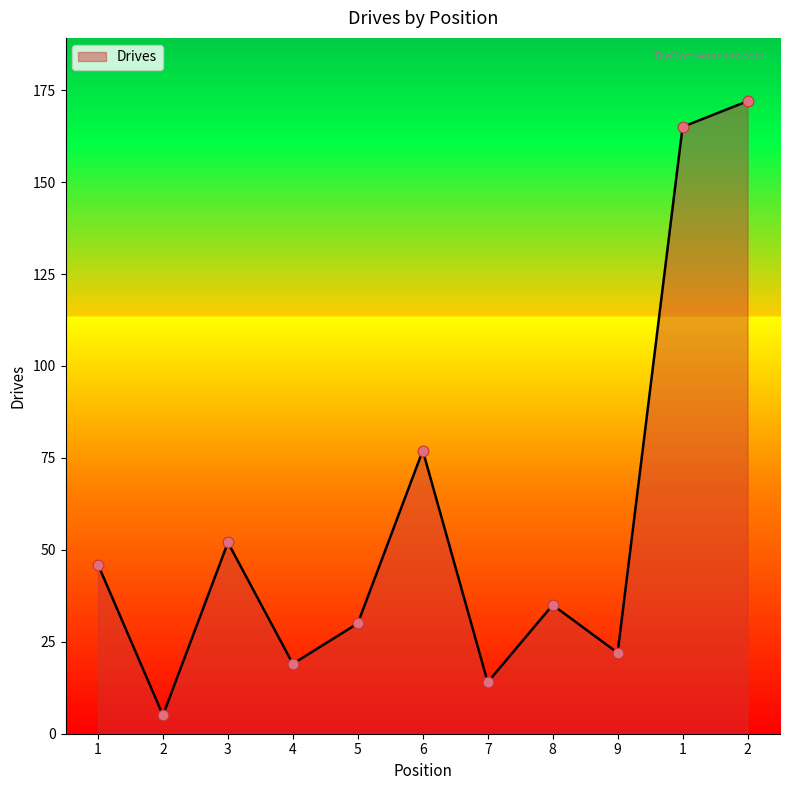

Between 6 and 2, which is larger?

6